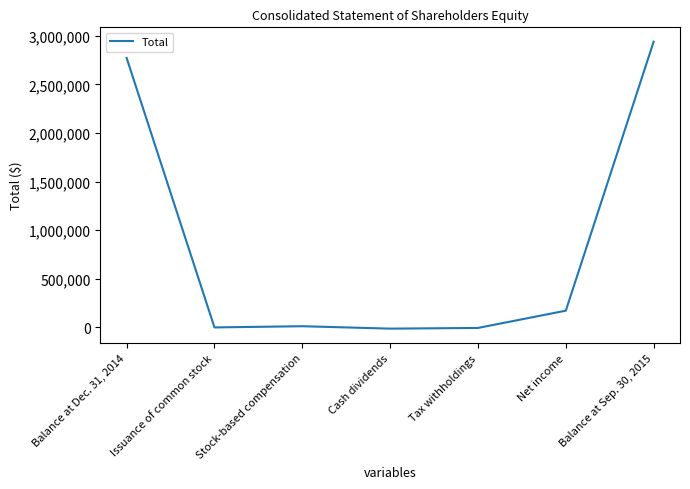

Is it true that the value at Net income is 172492?

True